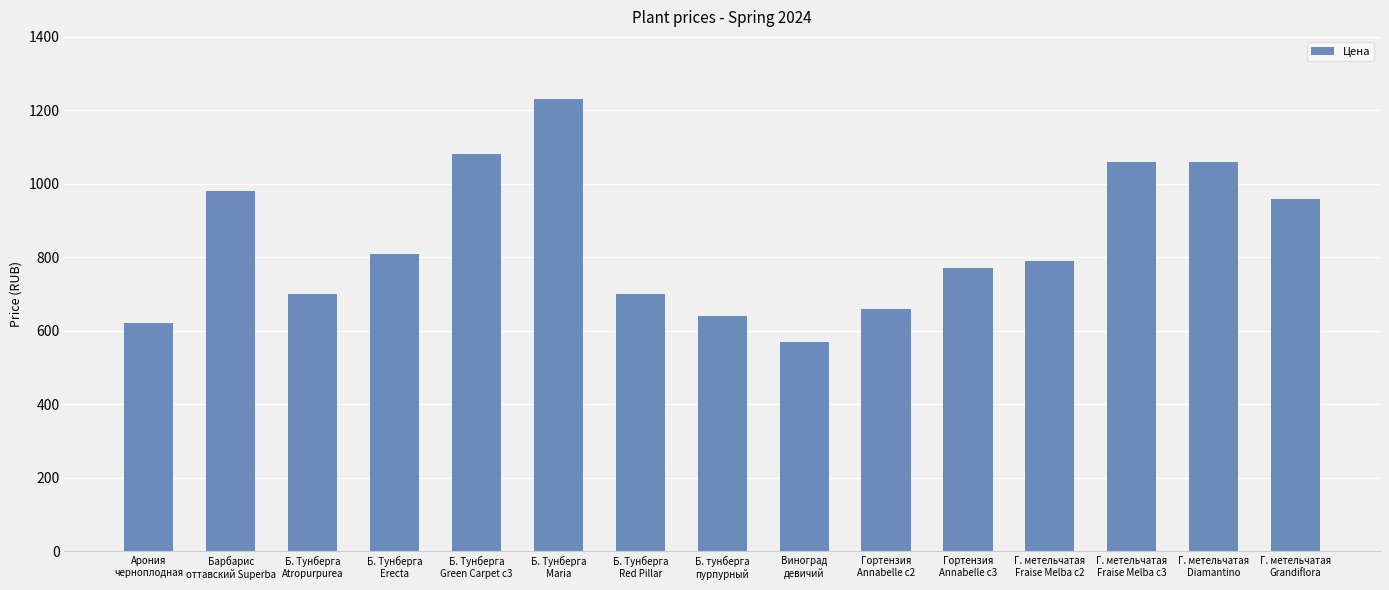

What is the greatest value displayed?

1230